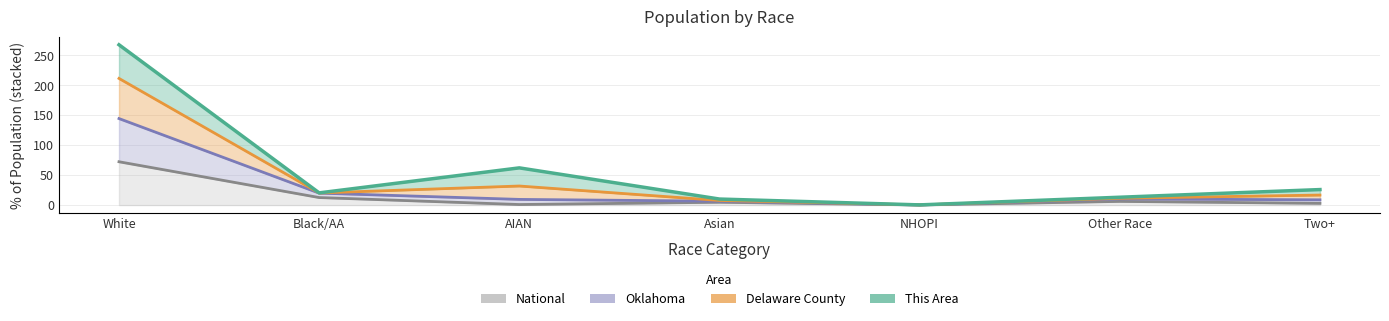

What value does the National series have at NHOPI?

0.2